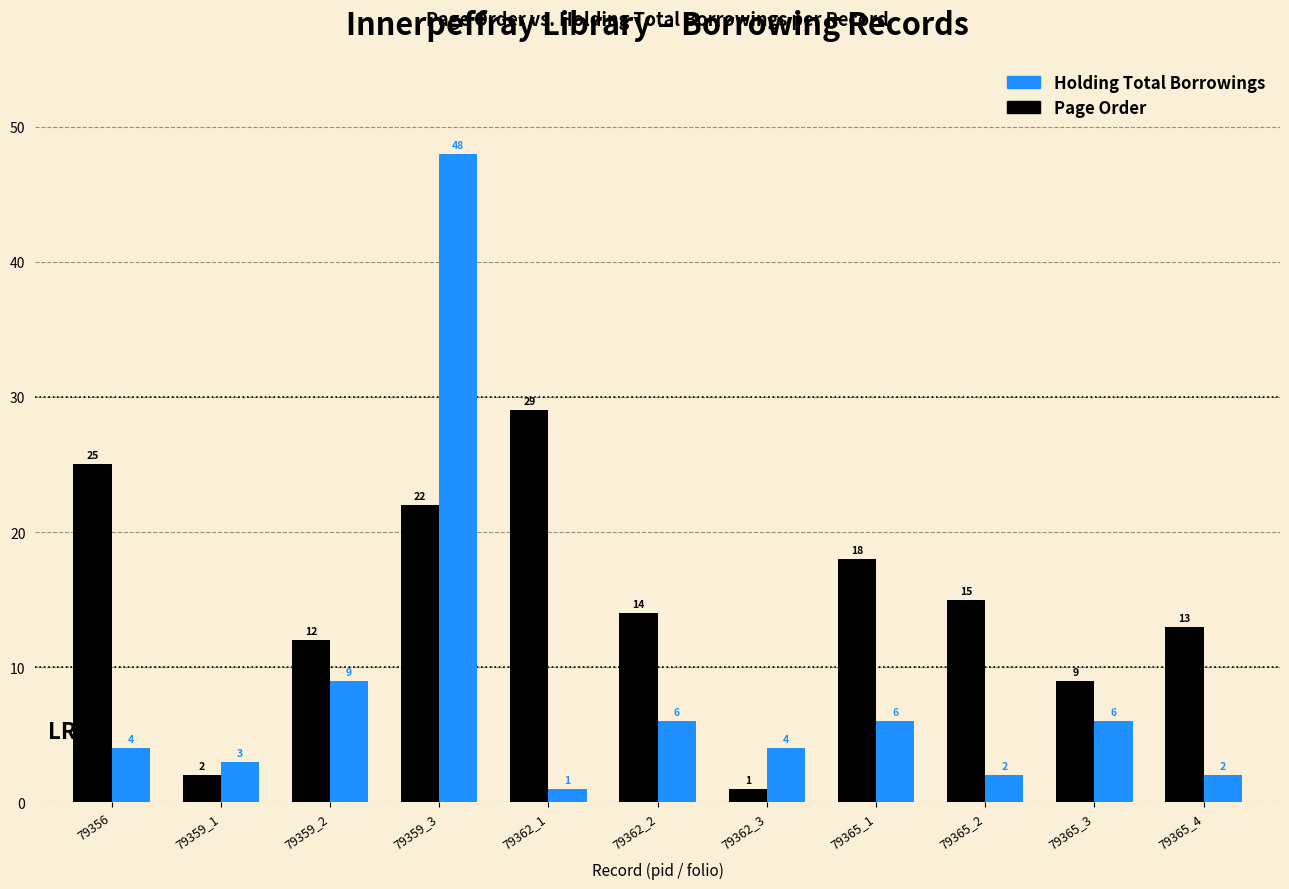

Does the chart contain stacked bars?

No